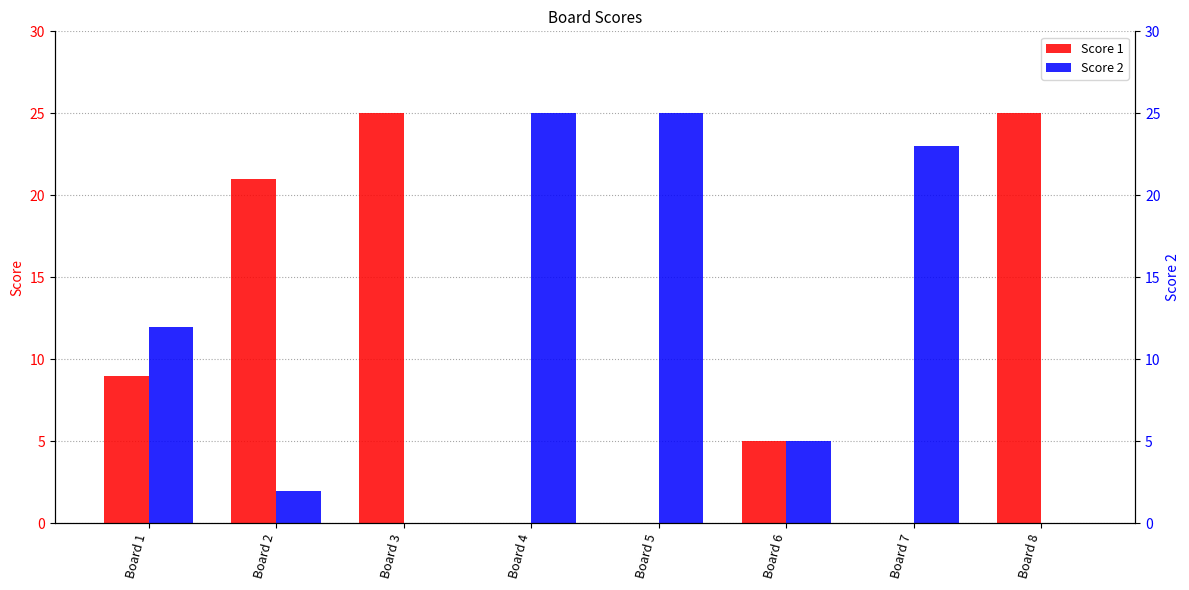

What is the value of the Score 2 bar at the 6th from the left?

5